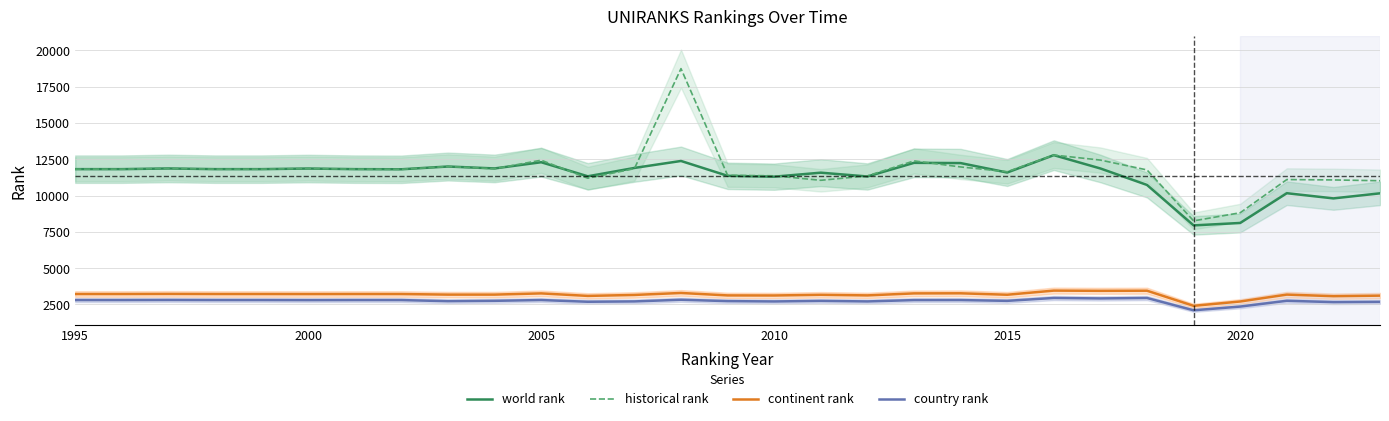

What is the highest value of the world rank series?

12788.0